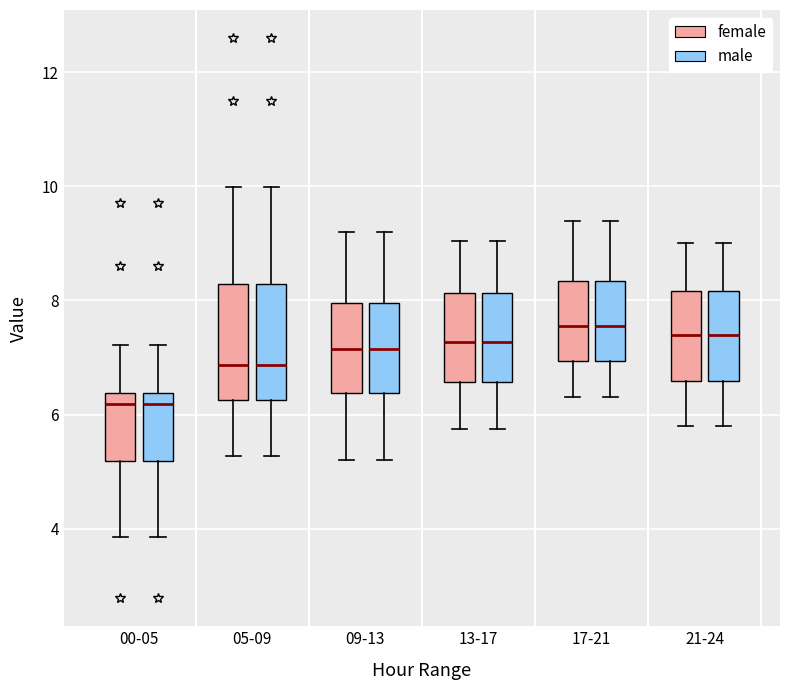

Reading left to right, read every box against the y-axis: the position of its median line, the range the box covers, and the ends of its whiskers. The values are not printed on the chart, so give them approximately, as read against the axis.

00-05 (female): median 6.2, box 5.2 to 6.4, whiskers 3.8 to 7.2
00-05 (male): median 6.2, box 5.2 to 6.4, whiskers 3.8 to 7.2
05-09 (female): median 6.8, box 6.2 to 8.2, whiskers 5.2 to 10.0
05-09 (male): median 6.8, box 6.2 to 8.2, whiskers 5.2 to 10.0
09-13 (female): median 7.2, box 6.4 to 8.0, whiskers 5.2 to 9.2
09-13 (male): median 7.2, box 6.4 to 8.0, whiskers 5.2 to 9.2
13-17 (female): median 7.2, box 6.6 to 8.2, whiskers 5.8 to 9.0
13-17 (male): median 7.2, box 6.6 to 8.2, whiskers 5.8 to 9.0
17-21 (female): median 7.6, box 7.0 to 8.4, whiskers 6.4 to 9.4
17-21 (male): median 7.6, box 7.0 to 8.4, whiskers 6.4 to 9.4
21-24 (female): median 7.4, box 6.6 to 8.2, whiskers 5.8 to 9.0
21-24 (male): median 7.4, box 6.6 to 8.2, whiskers 5.8 to 9.0